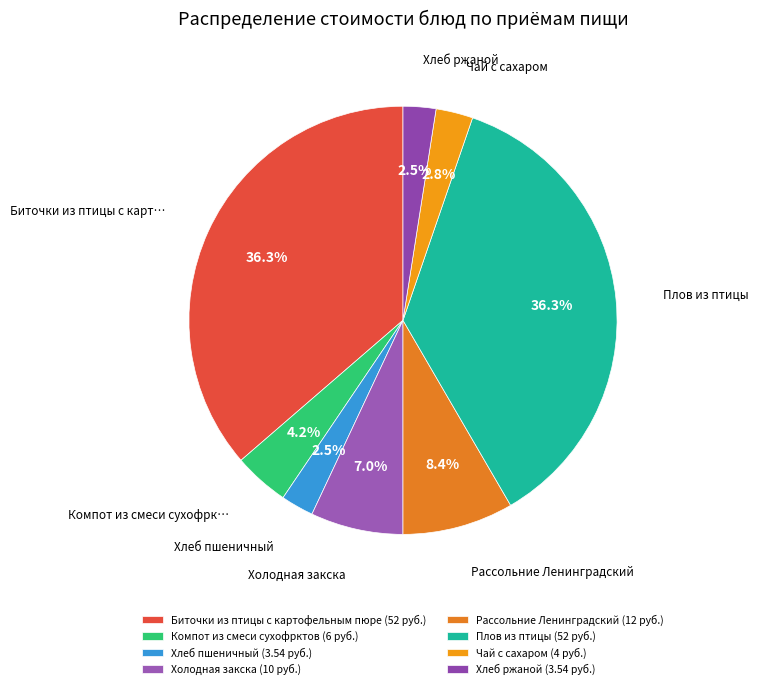

What is the largest slice in the pie chart?

Биточки из птицы с картофельным пюре